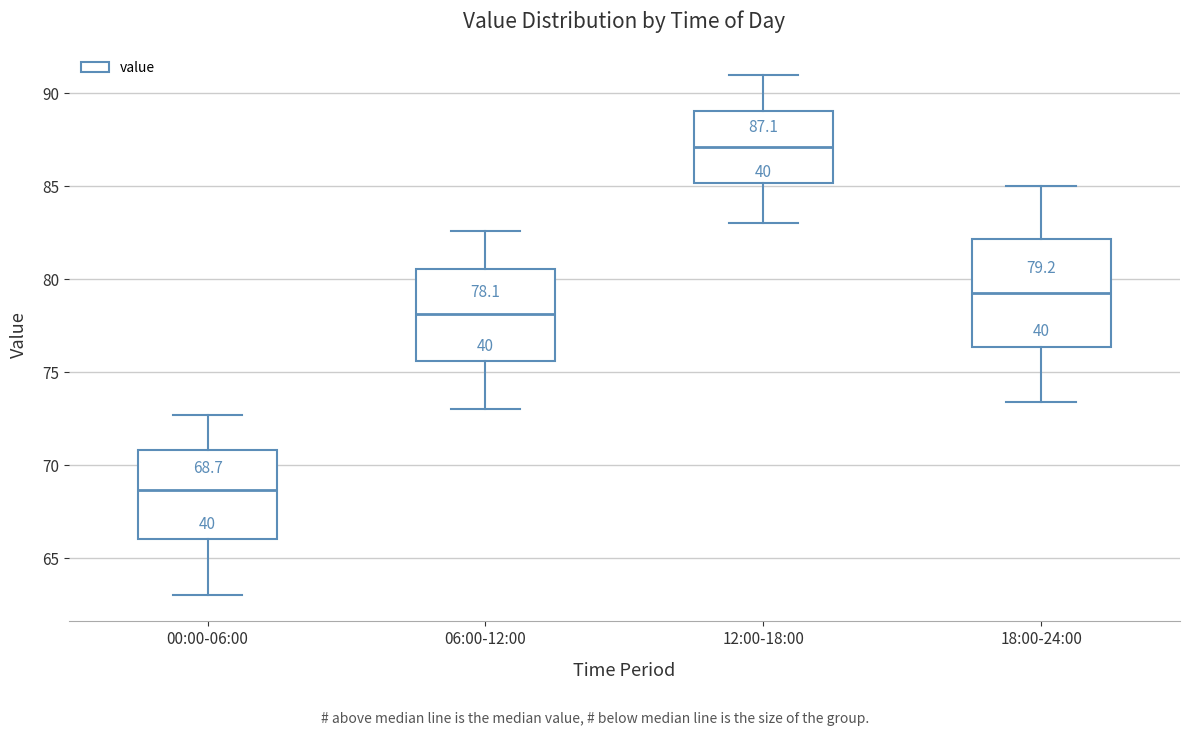

Which box's median line is the lowest?

00:00-06:00